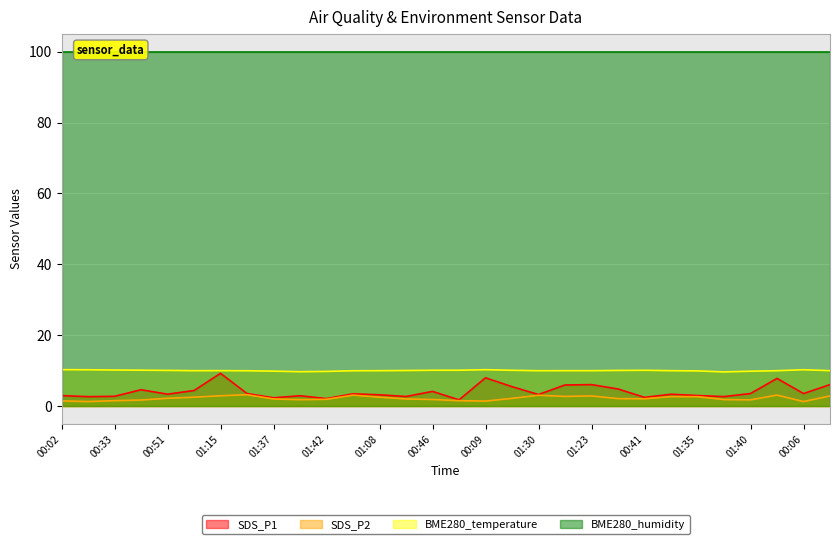

At how many categories does at least one series exceed 5?

30